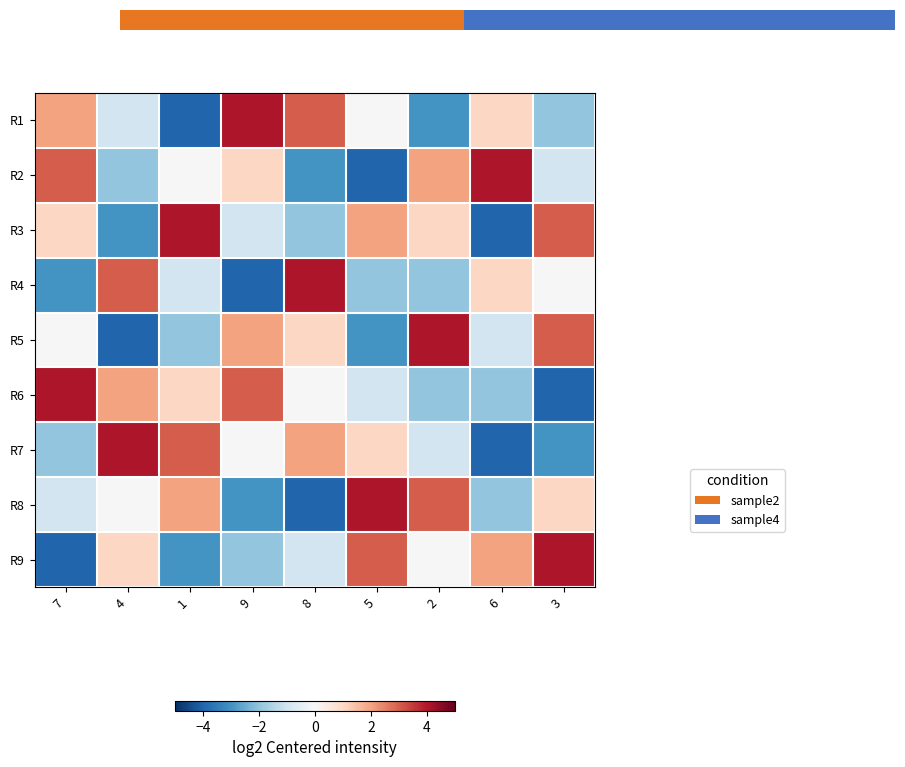

What is the total value across all series at 4?

0.2